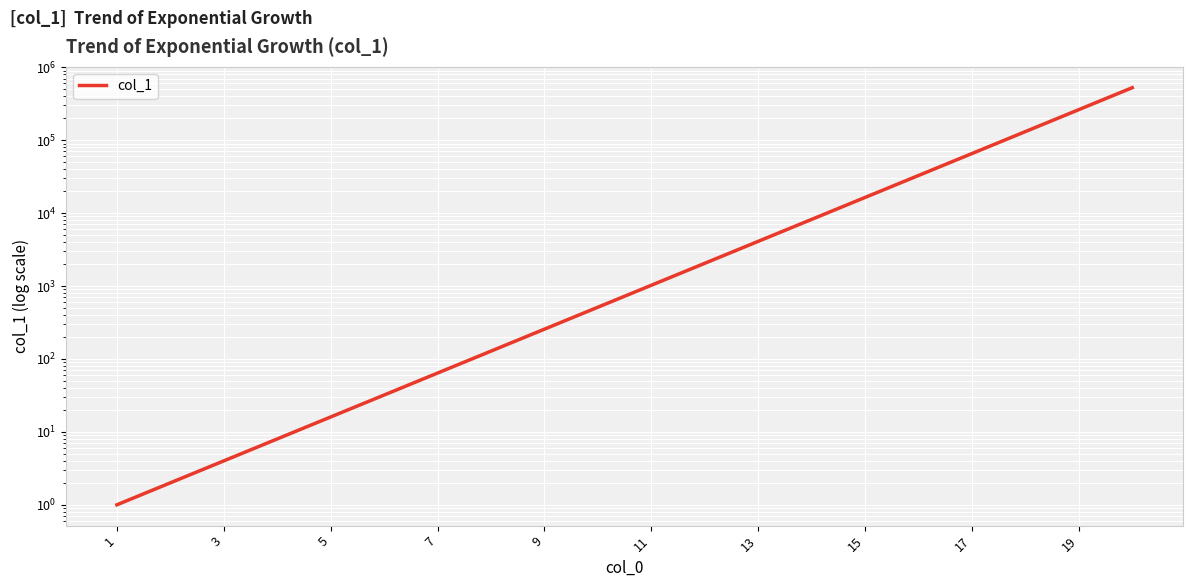

Which has a higher value, 15 or 7?

15